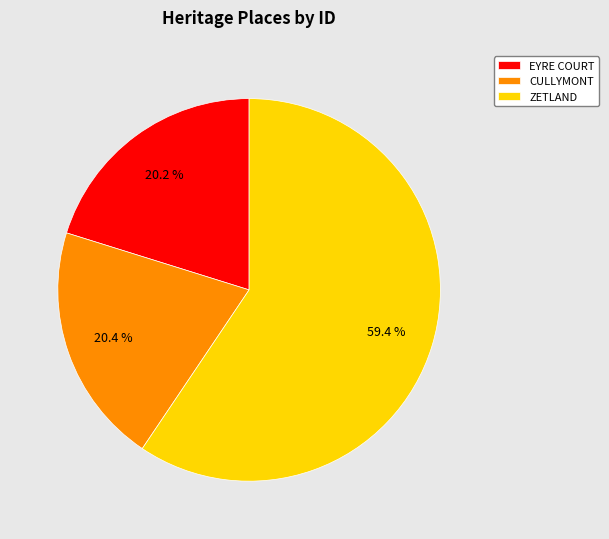

Is it true that EYRE COURT is 20% of the pie?

True